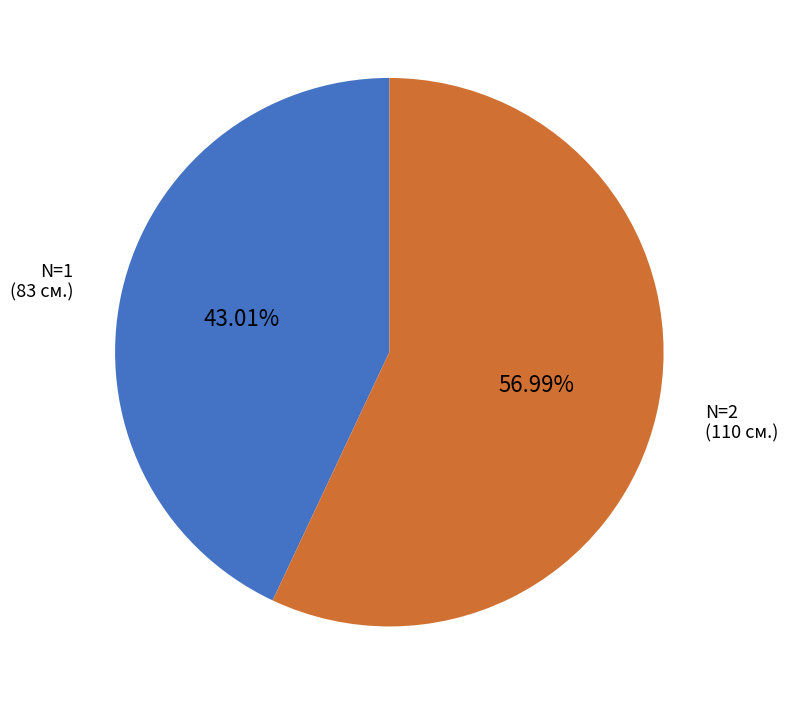

Is there any slice that represents more than half of the pie?

Yes